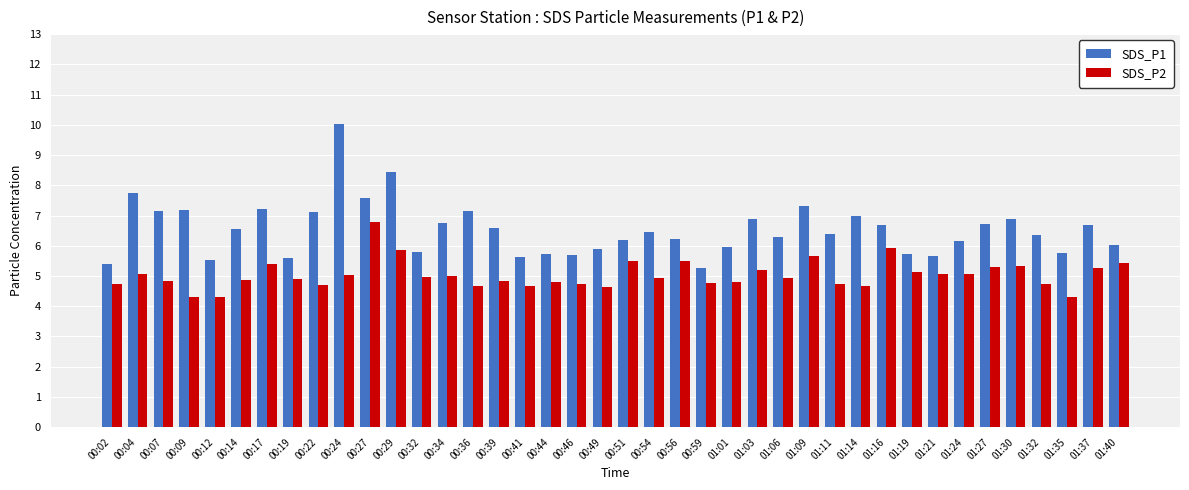

Is it true that SDS_P1 equals 1.3 at 01:24?

False